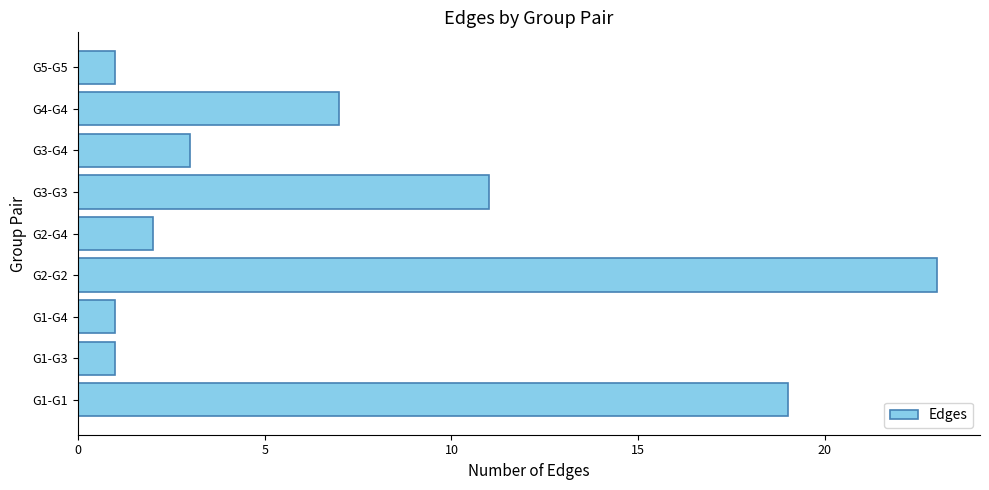

The chart shows a value of 19 at G1-G1. True or false?

True